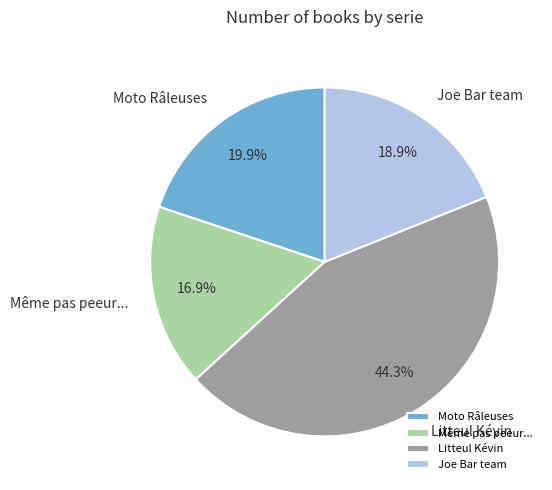

Is there any slice that represents more than half of the pie?

No